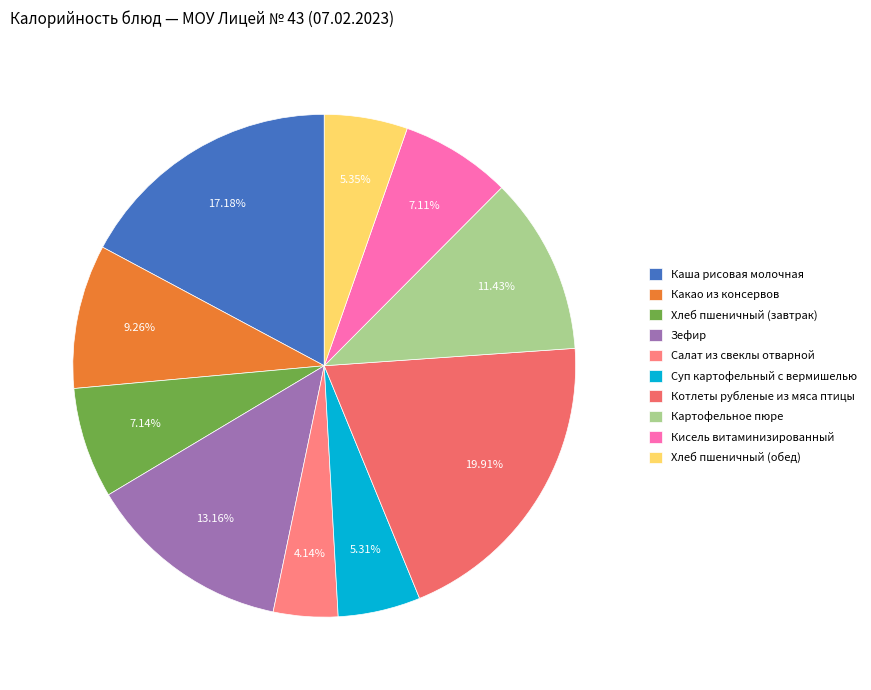

Does any single category account for the majority?

No